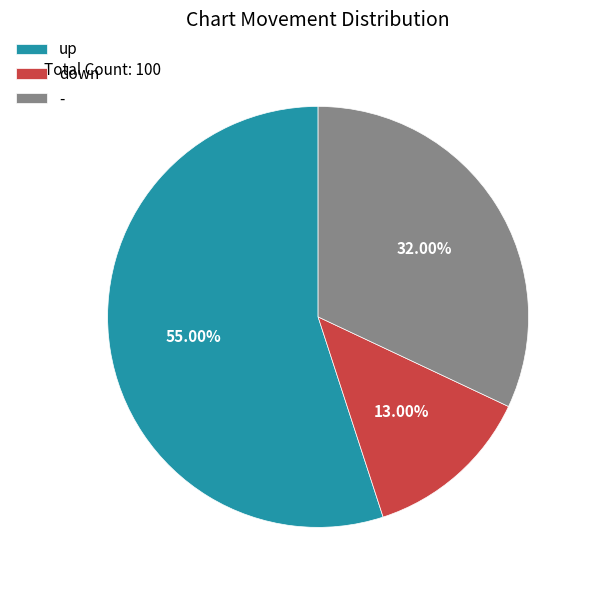

Which slice represents more than half of the pie?

up